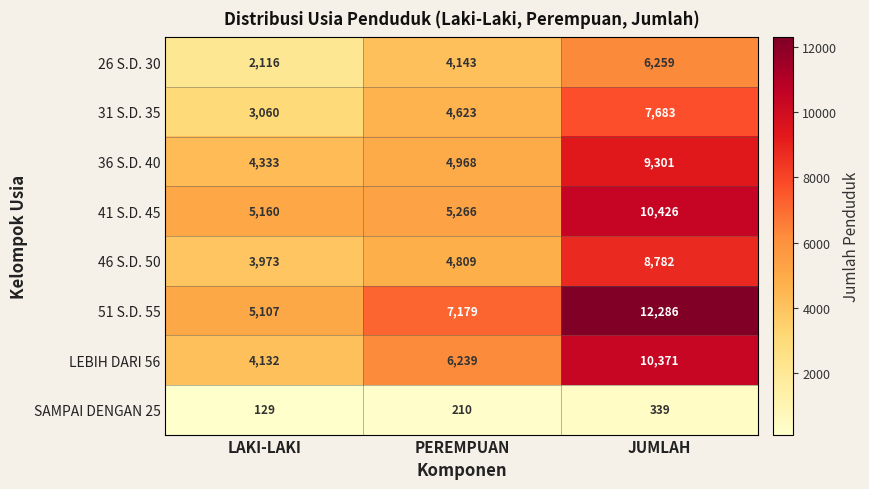

Reading right to left, transcribe all the data shown in this chart.

26 S.D. 30: 6259	4143	2116
31 S.D. 35: 7683	4623	3060
36 S.D. 40: 9301	4968	4333
41 S.D. 45: 10426	5266	5160
46 S.D. 50: 8782	4809	3973
51 S.D. 55: 12286	7179	5107
LEBIH DARI 56: 10371	6239	4132
SAMPAI DENGAN 25: 339	210	129